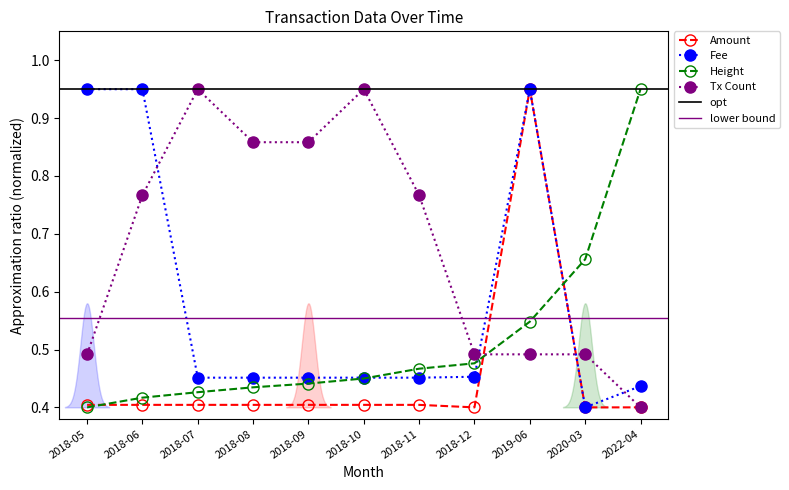

At how many categories does at least one series exceed 0?

11